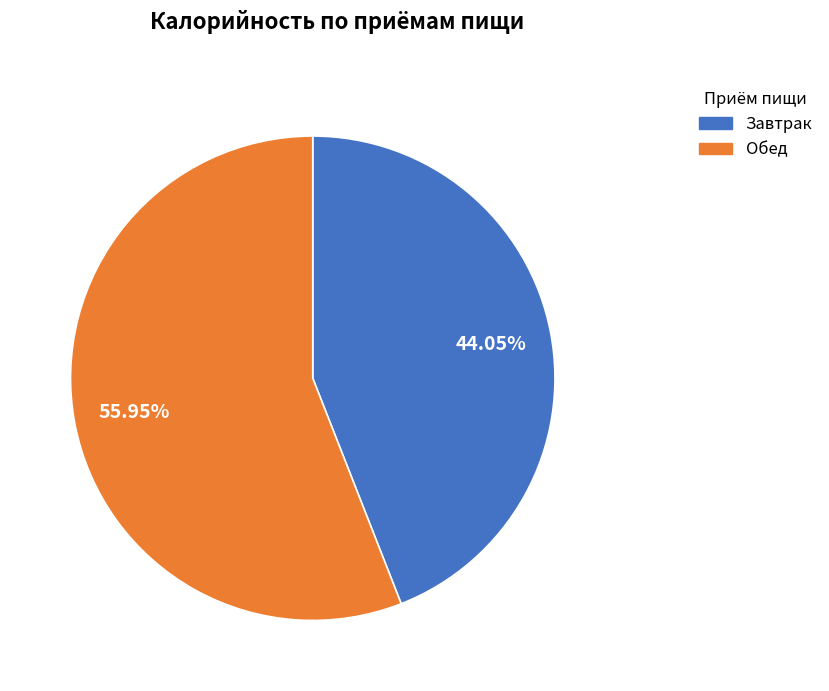

To the nearest percent, what is the average slice percentage?

50%